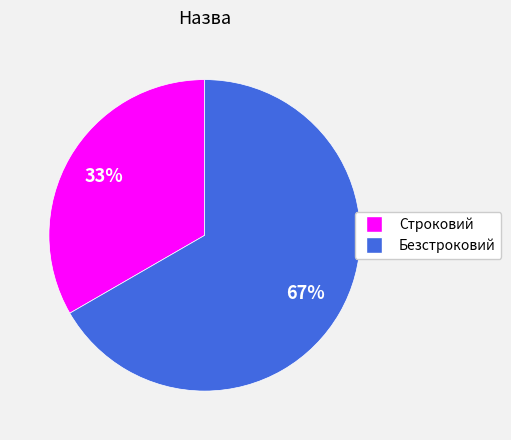

What is the ratio of the value at Безстроковий to the value at Строковий?

2.0